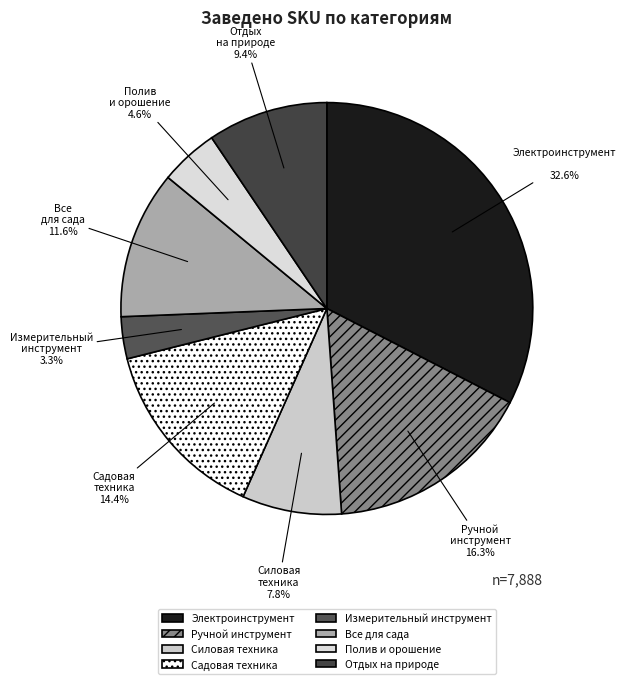

What percentage do Электроинструмент and Измерительный инструмент together represent?

35.9%